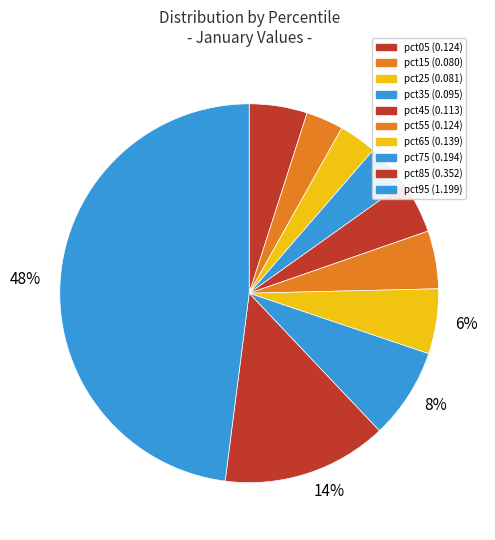

Is there a majority slice in this chart?

No